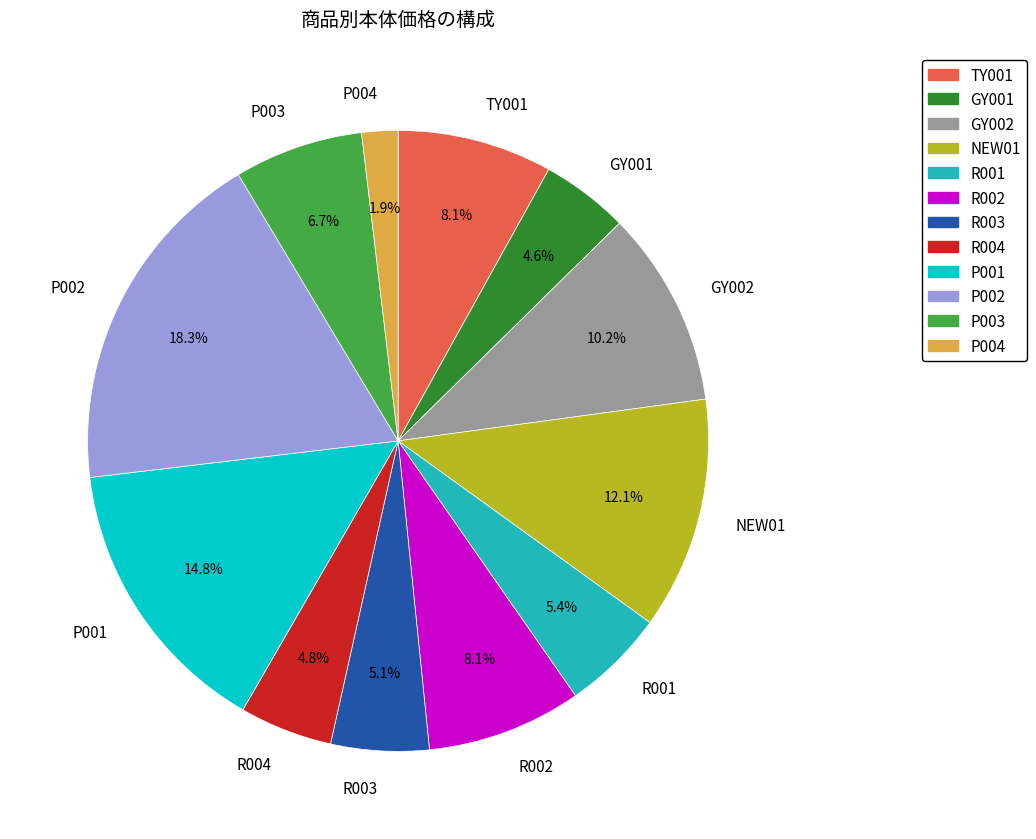

How many segments does this pie chart have?

12